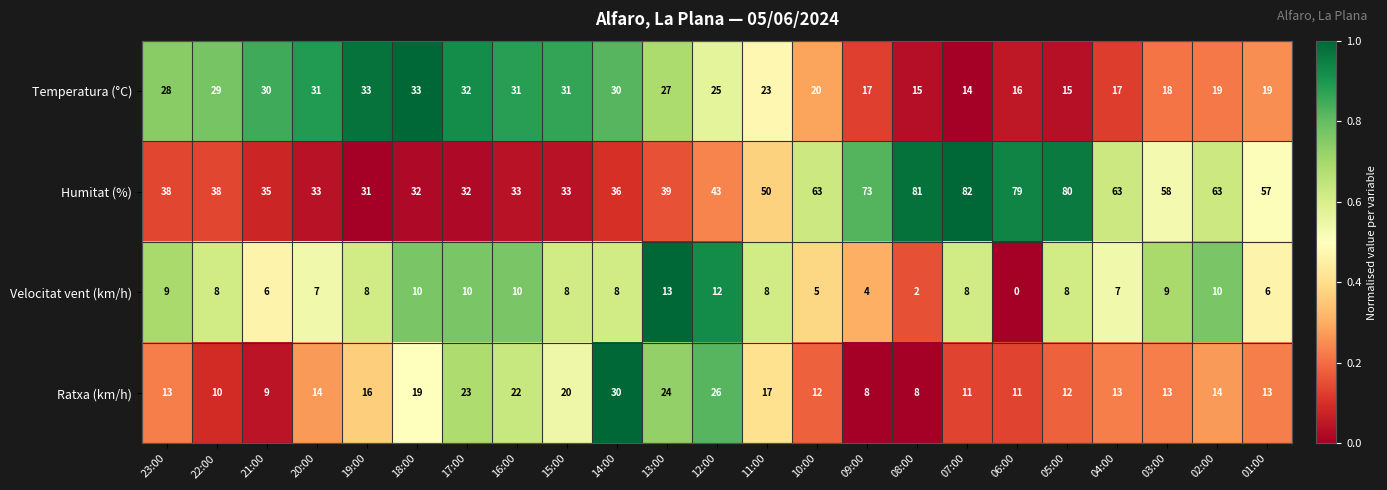

The Ratxa (km/h) series shows 14 at 06:00. True or false?

False